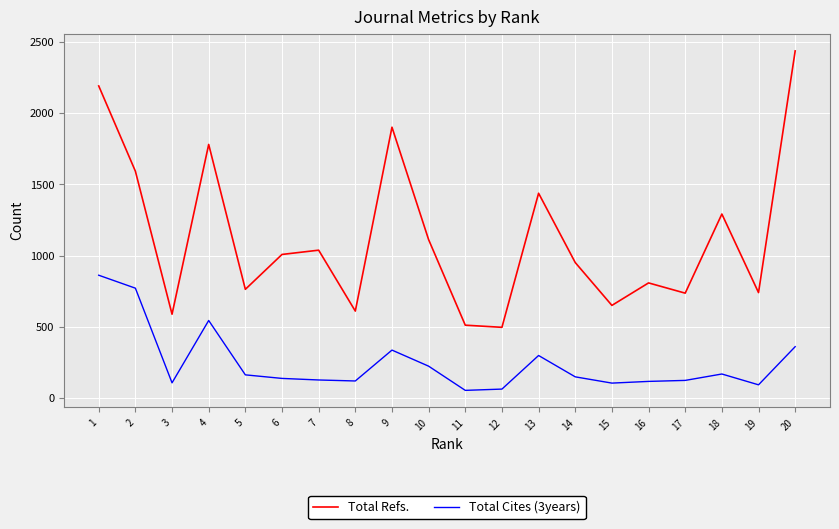

Which series has the largest total across all categories?

Total Refs.